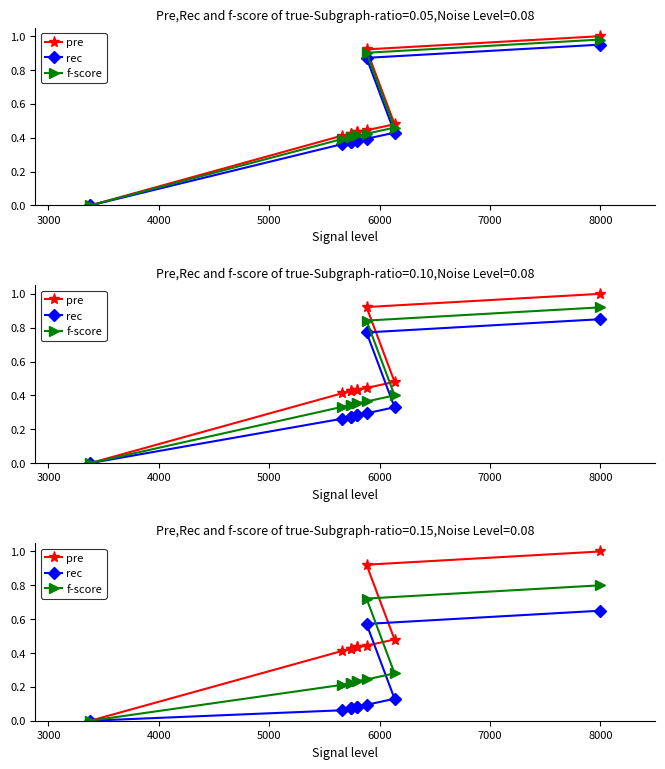

Is it true that rec equals 0.1 at 4000?

False